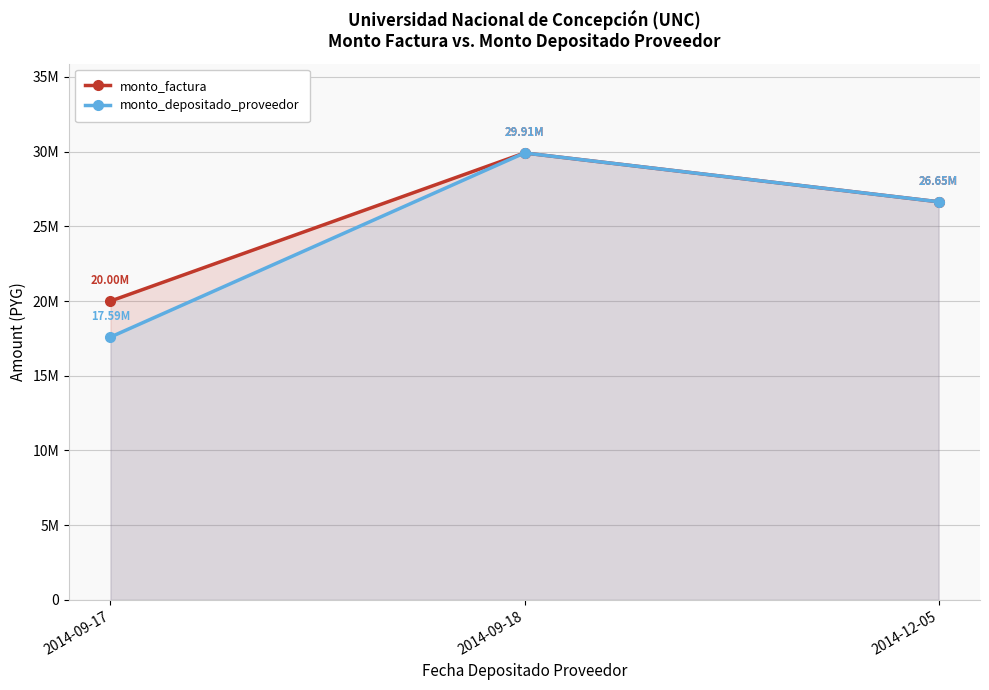

At how many categories does at least one series exceed 29539959?

1